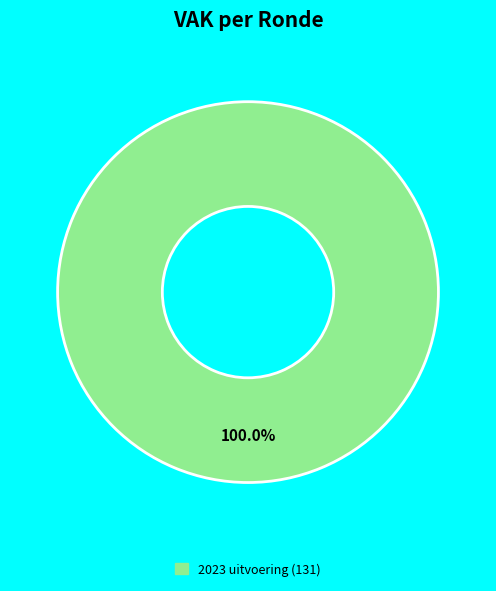

Is there any slice that represents more than half of the pie?

Yes